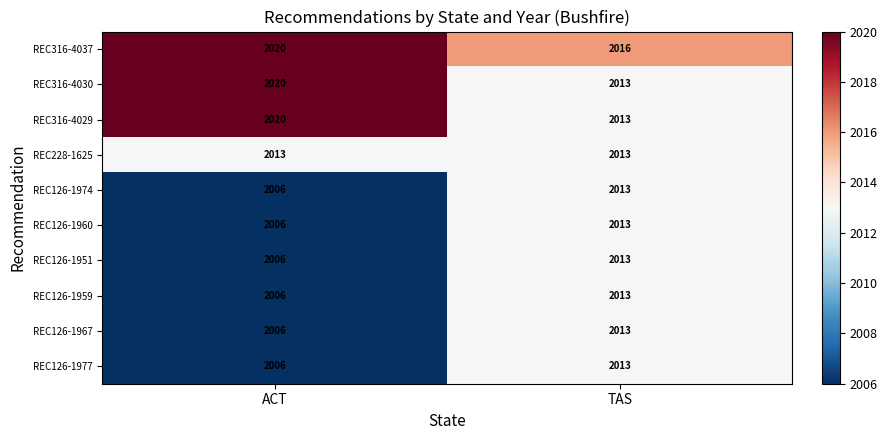

What is the average value of the REC126-1960 series?

2010